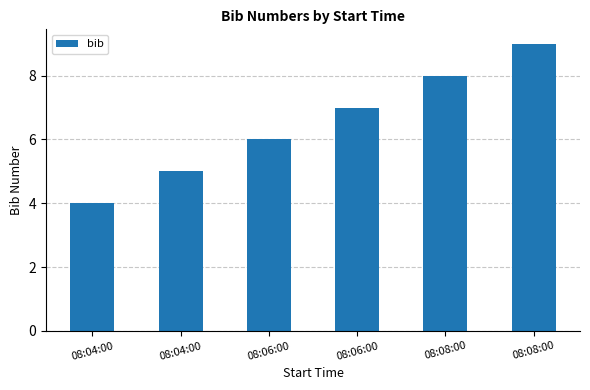

What is the average value?

6